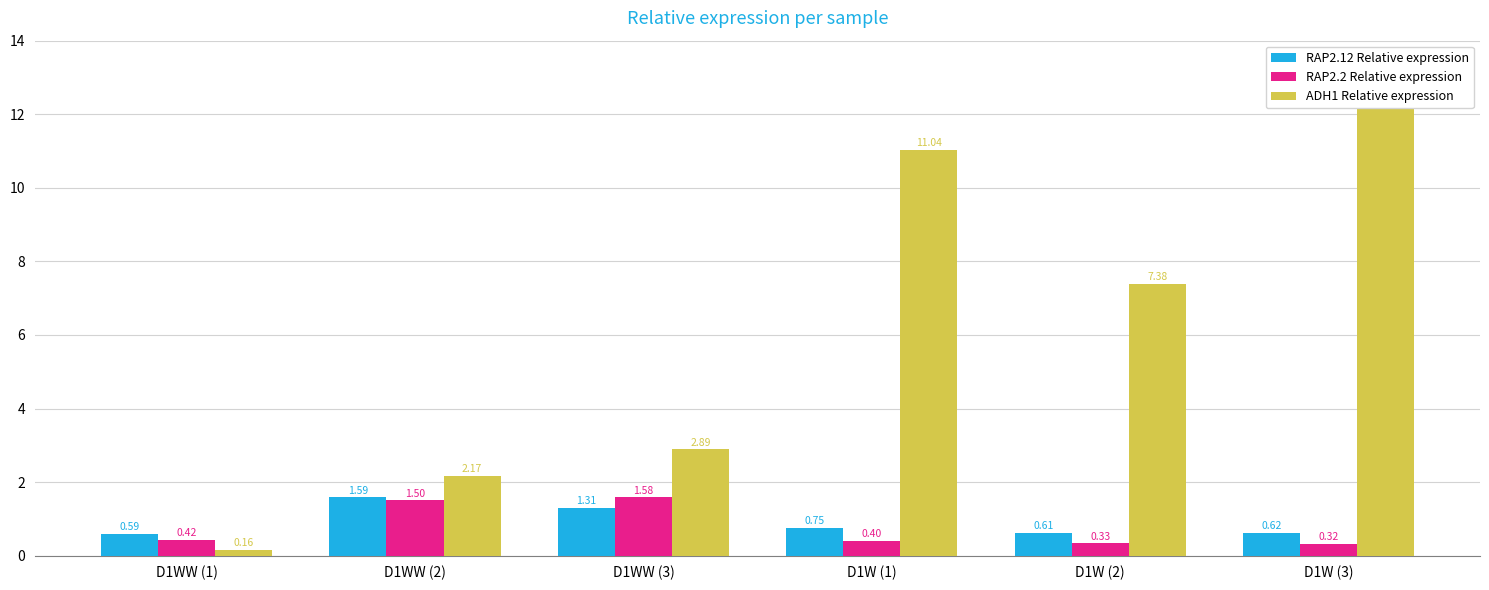

Reading left to right, what are all the values shown in this chart?

RAP2.12 Relative expression: 0.6	1.6	1.3	0.8	0.6	0.6
RAP2.2 Relative expression: 0.4	1.5	1.6	0.4	0.3	0.3
ADH1 Relative expression: 0.2	2.2	2.9	11.0	7.4	12.7